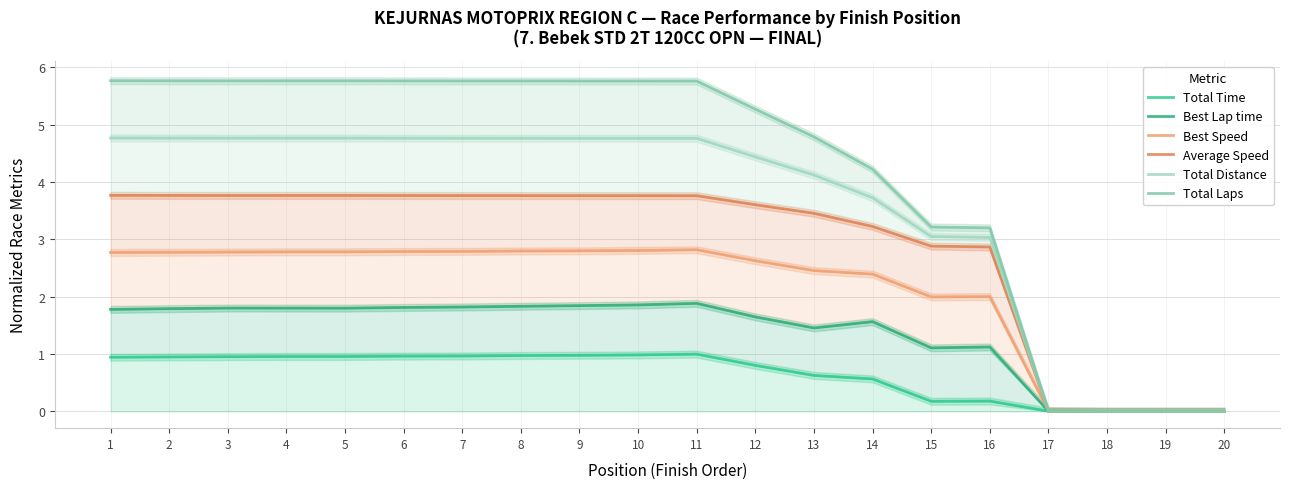

True or false: Total Time has a value of 1.0 at 2.

True